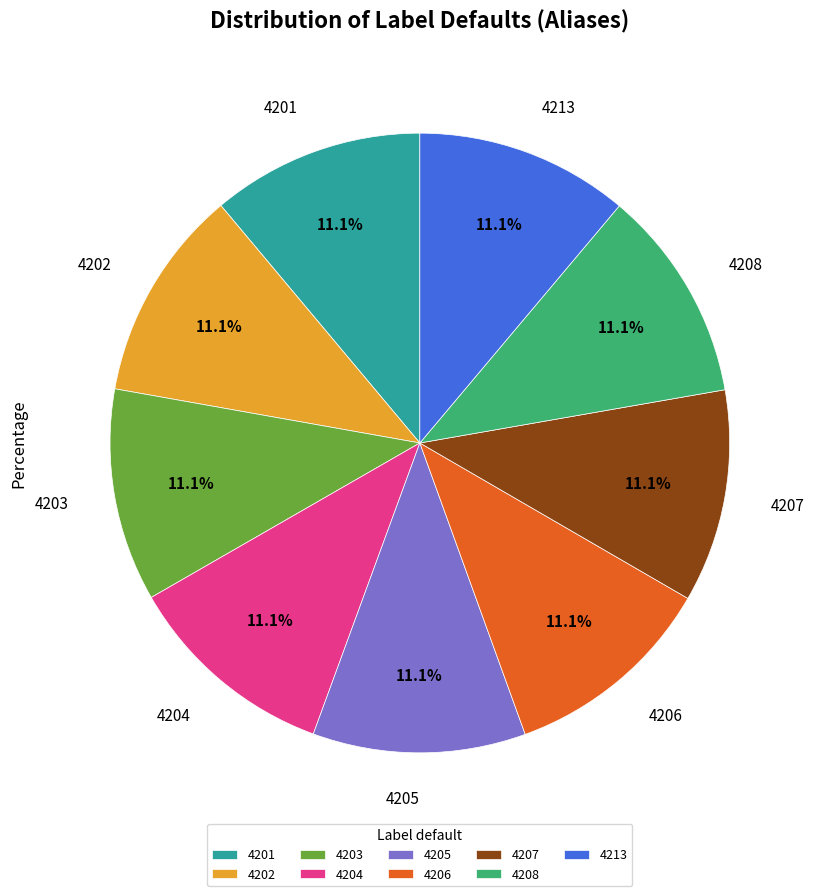

Is 4204 the majority of the pie?

No